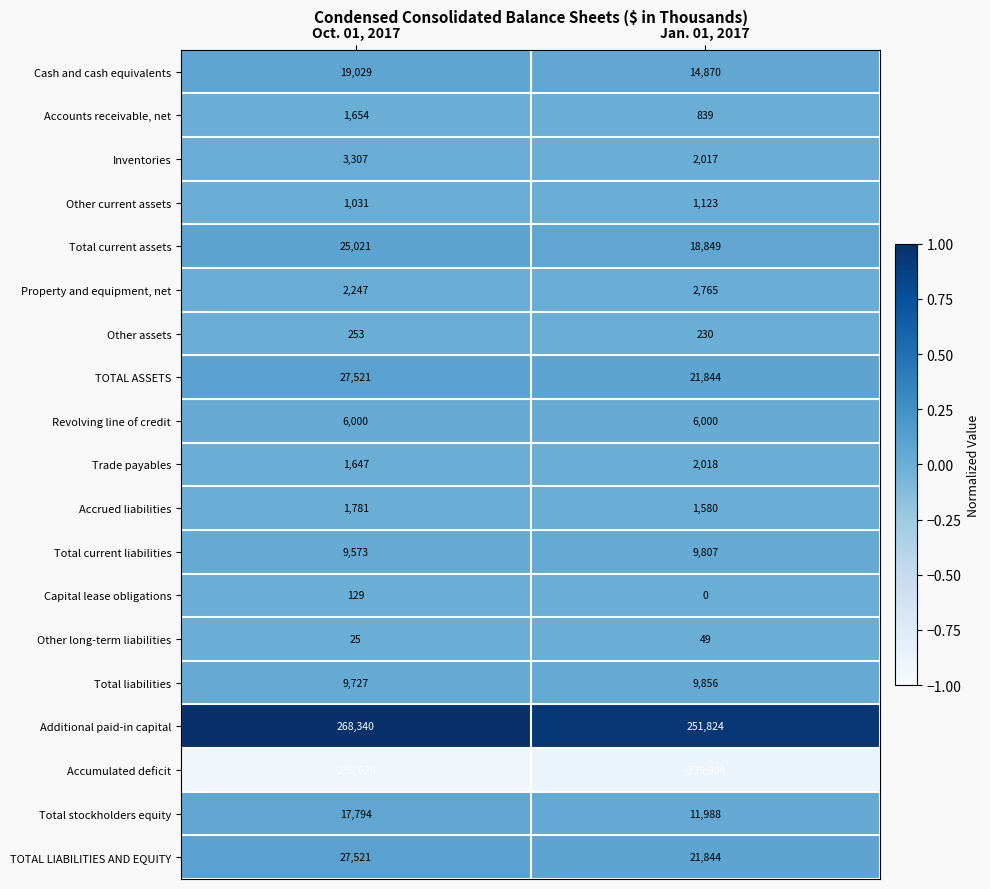

Between Oct. 01, 2017 and Jan. 01, 2017, which series saw the biggest shift?

Additional paid-in capital